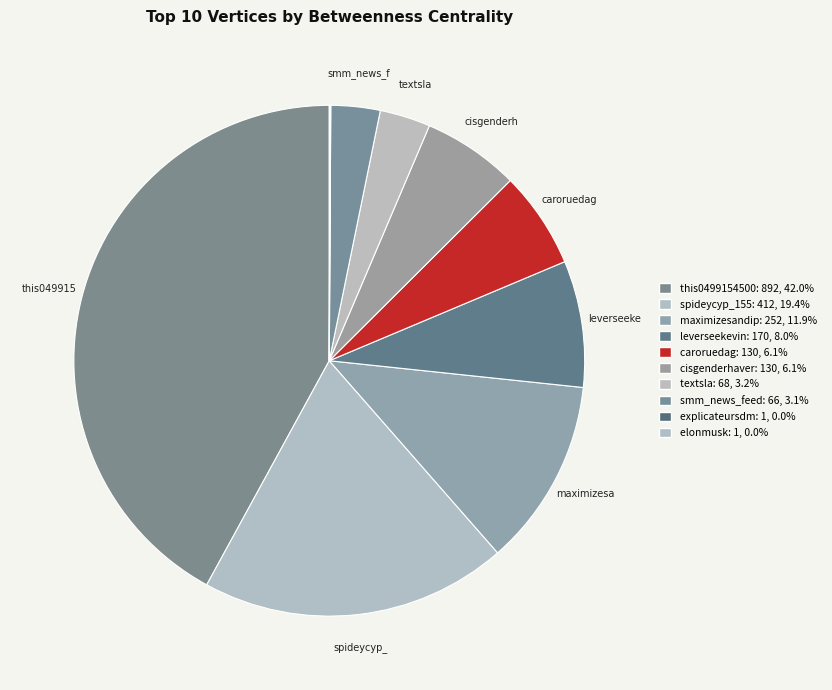

What percentage is the spideycyp_155 slice, to the nearest percent?

19%